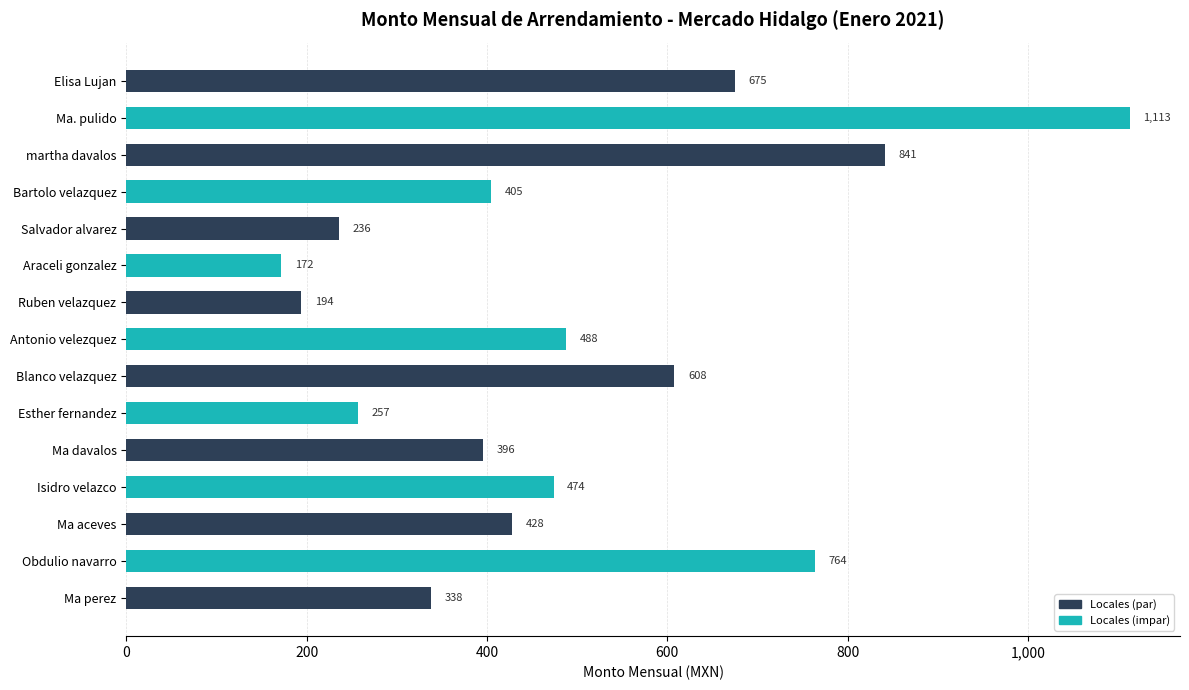

What is the label of the 10th bar from the top?

Esther fernandez